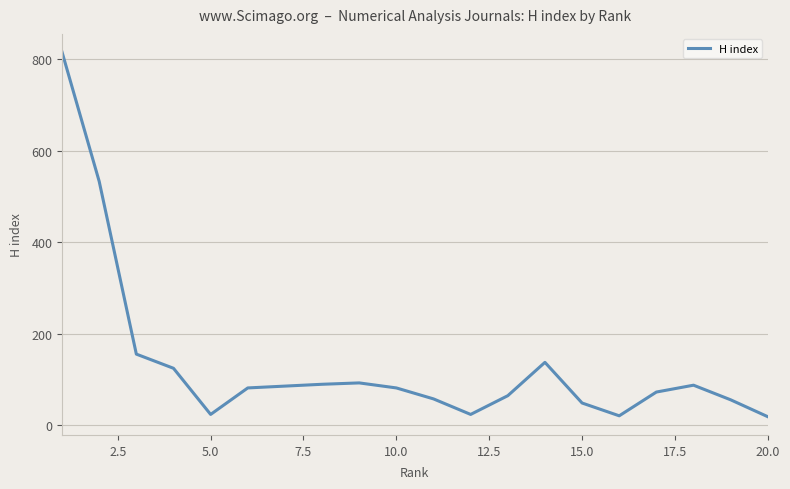

What is the difference between the maximum and minimum values?

798